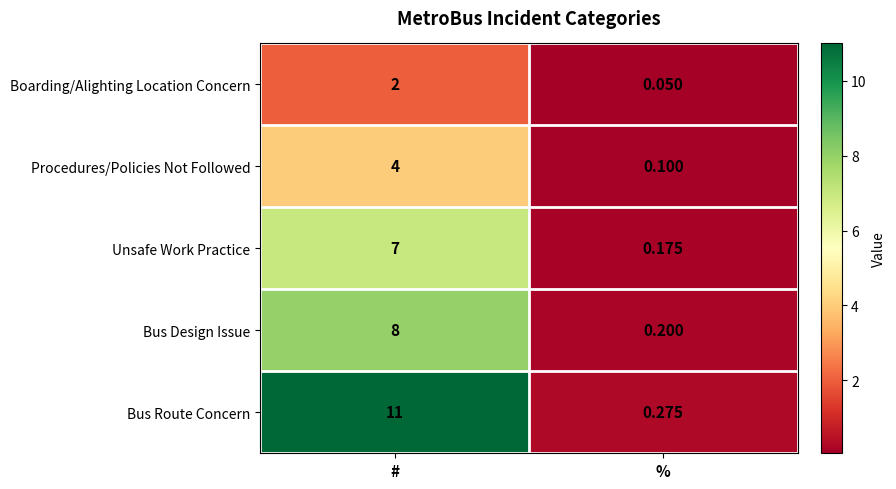

Which series has the largest range (max minus min)?

Bus Route Concern